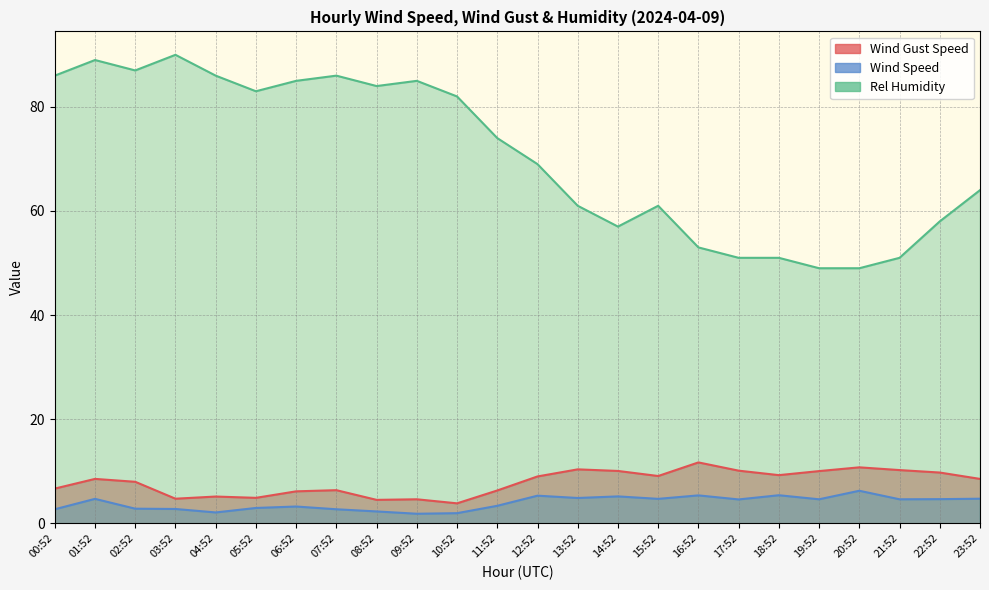

True or false: Wind Speed has more than 0 interior local peaks.

True